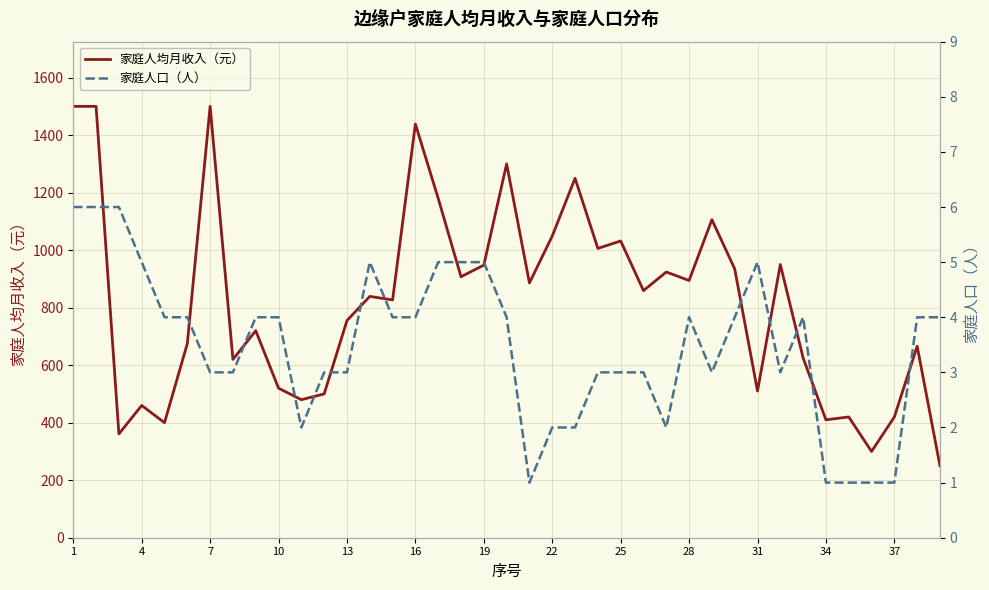

Reading right to left, what are all the values shown in this chart?

家庭人均月收入（元）: 250.0	666.0	420.0	300.0	420.0	410.0	625.0	950.0	510.0	935.0	1106.0	894.5	924.0	859.3	1032.0	1006.0	1250.0	1049.0	886.0	1300.0	948.0	907.6	1180.0	1438.6	826.9	839.2	755.3	500.0	480.0	520.0	720.0	620.0	1500.0	675.0	400.0	460.0	361.0	1500.0	1500.0
家庭人口（人）: 4.0	4.0	1.0	1.0	1.0	1.0	4.0	3.0	5.0	4.0	3.0	4.0	2.0	3.0	3.0	3.0	2.0	2.0	1.0	4.0	5.0	5.0	5.0	4.0	4.0	5.0	3.0	3.0	2.0	4.0	4.0	3.0	3.0	4.0	4.0	5.0	6.0	6.0	6.0